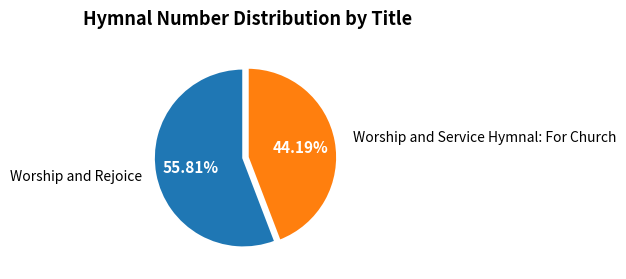

What is the smallest slice in the pie chart?

Worship and Service Hymnal: For Church